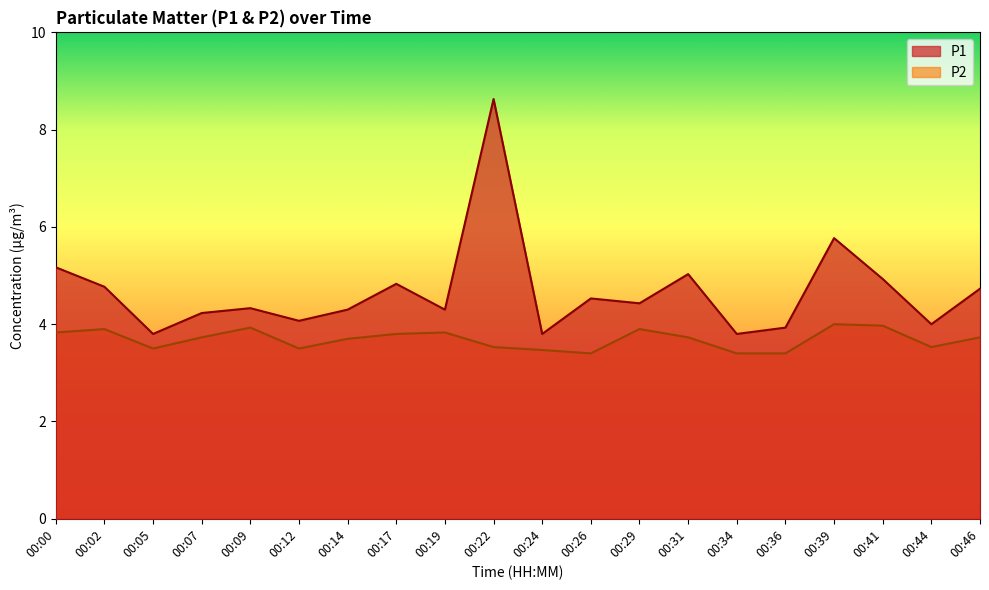

What is the value of the P1 point at the 2nd from the left?

4.8